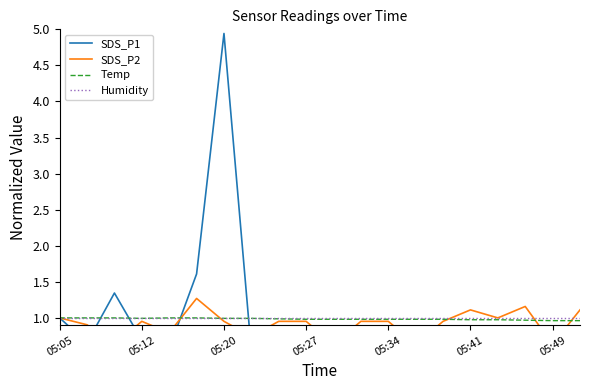

Reading right to left, what are all the values shown in this chart?

SDS_P1: 0.9	0.5	0.8	0.8	0.8	0.7	0.5	0.7	0.7	0.5	0.7	0.9	0.5	4.9	1.6	0.6	0.7	1.3	0.7	1.0
SDS_P2: 1.1	0.6	1.2	1.0	1.1	1.0	0.6	1.0	1.0	0.6	1.0	1.0	0.7	1.0	1.3	0.8	1.0	0.6	0.9	1.0
Temp: 1.0	1.0	1.0	1.0	1.0	1.0	1.0	1.0	1.0	1.0	1.0	1.0	1.0	1.0	1.0	1.0	1.0	1.0	1.0	1.0
Humidity: 1.0	1.0	1.0	1.0	1.0	1.0	1.0	1.0	1.0	1.0	1.0	1.0	1.0	1.0	1.0	1.0	1.0	1.0	1.0	1.0